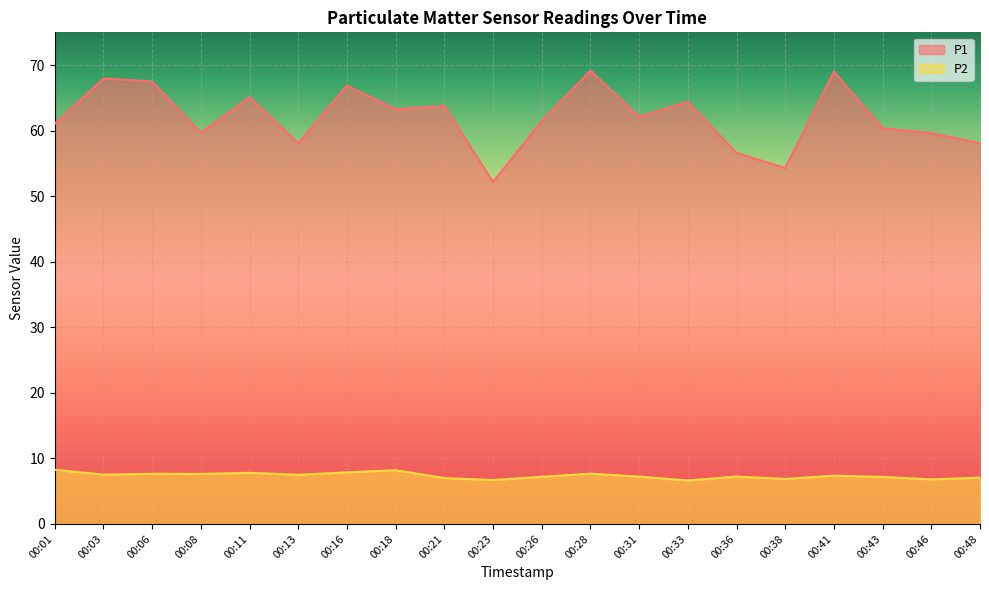

True or false: P2 has a value of 9.7 at 00:38.

False